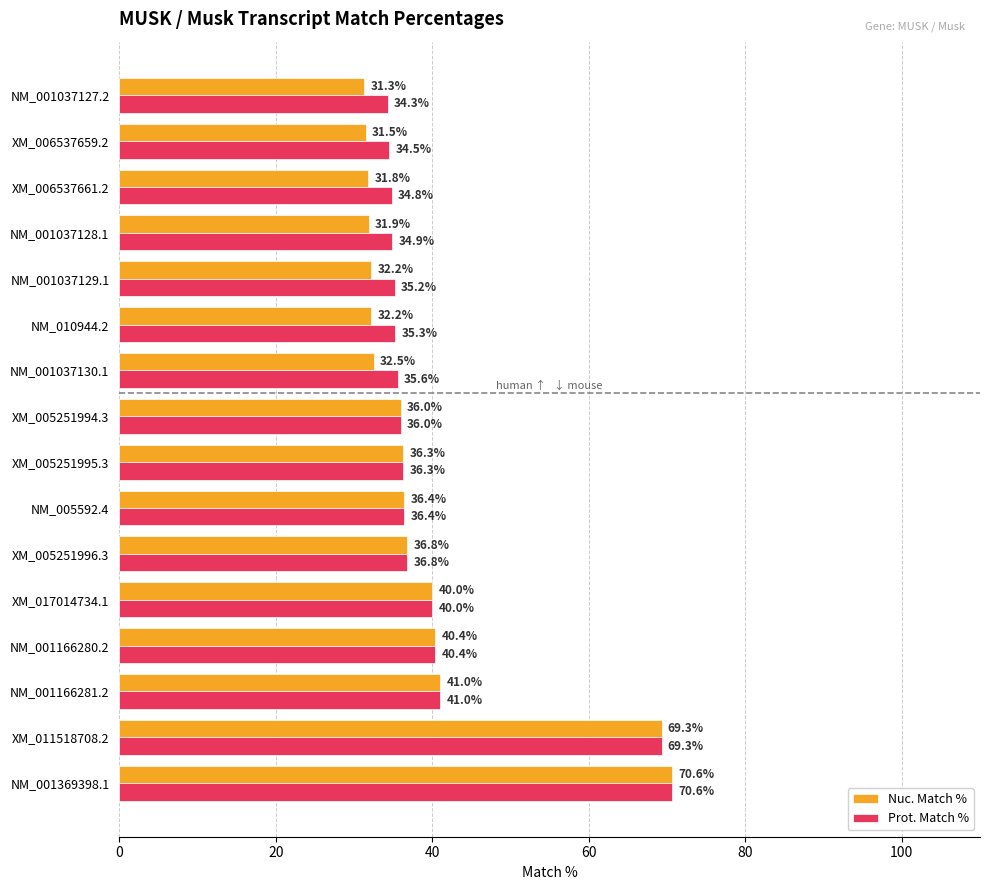

Which series has the widest spread of values?

Nuc. Match %